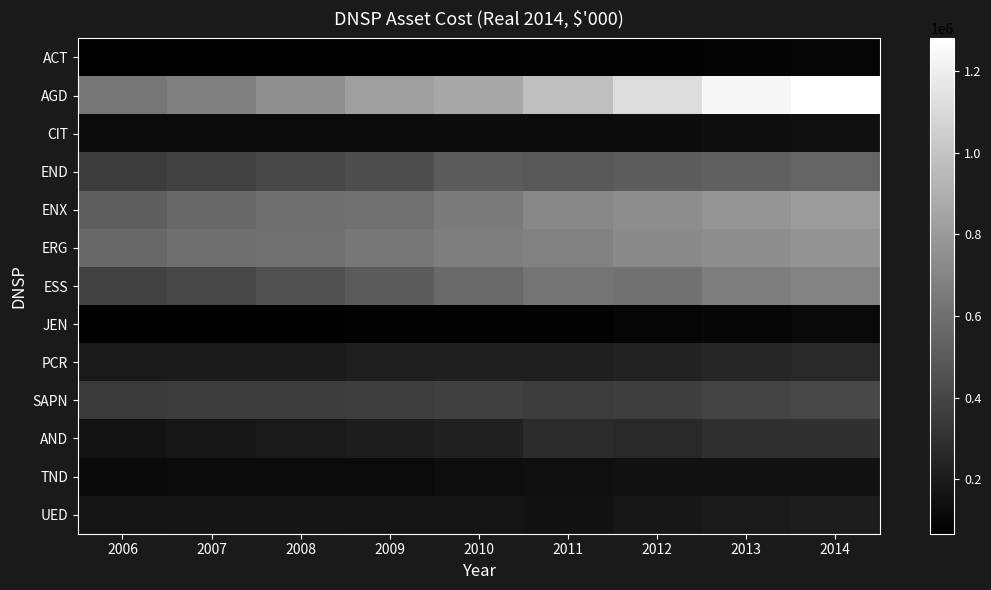

Count the number of data series in this chart.

13